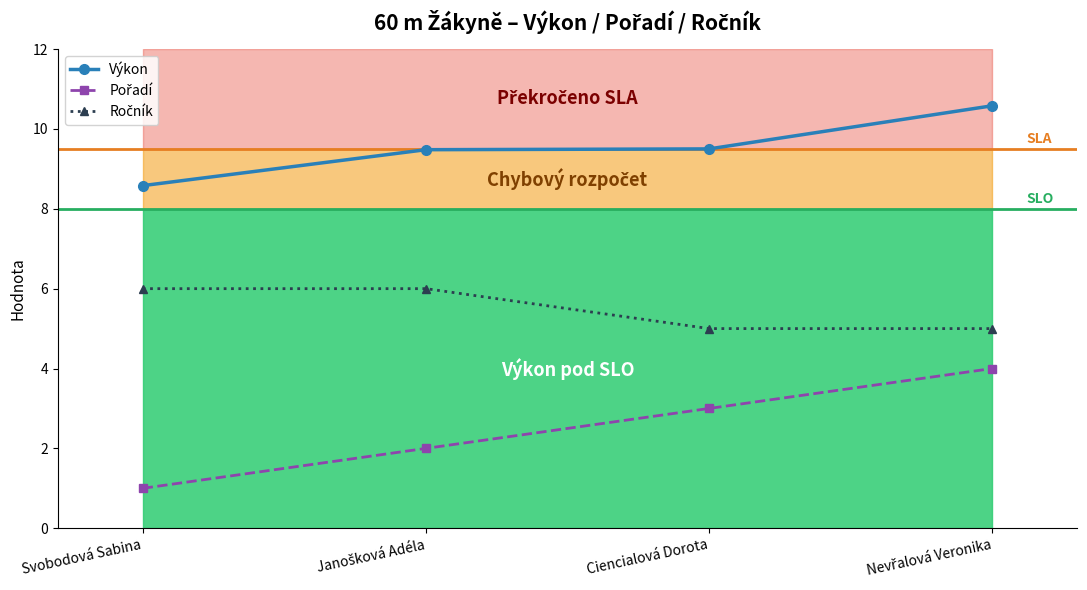

Where is Ročník nearest to the value 5?

Ciencialová Dorota